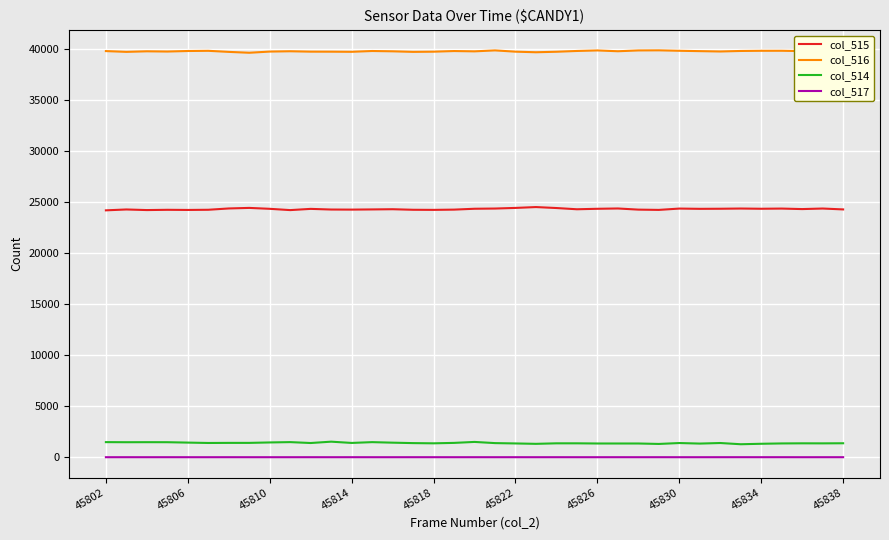

What is the maximum value for col_514?

1525